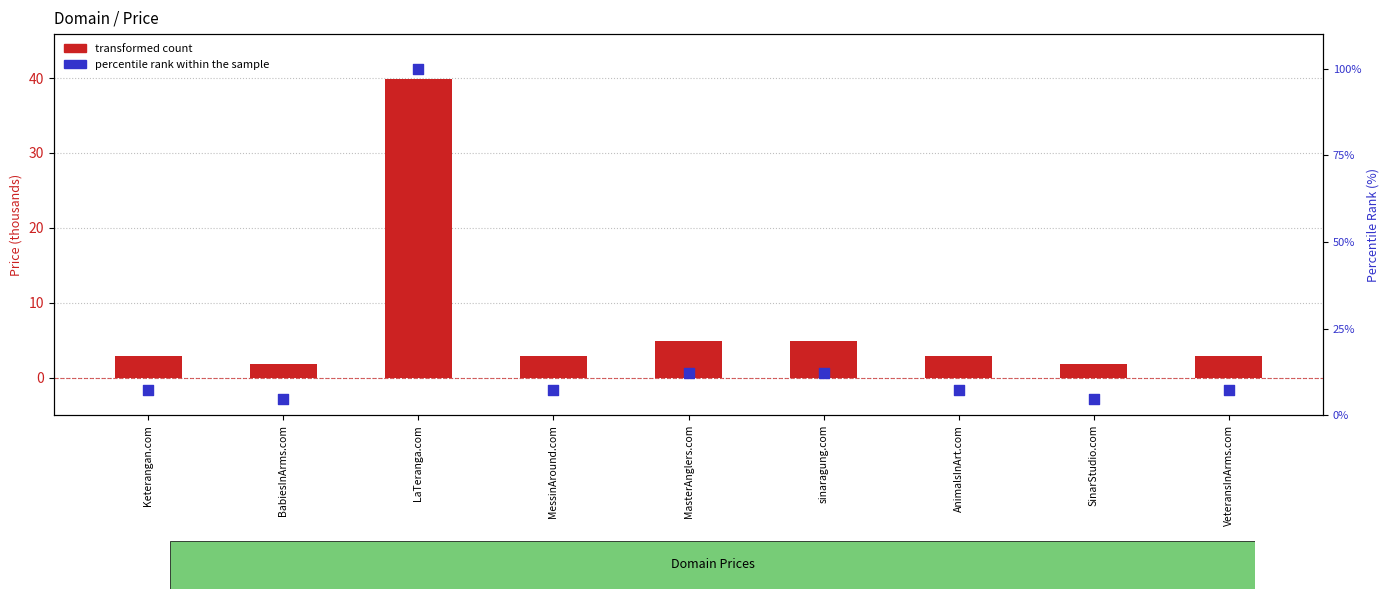

What are all the series names shown in the legend?

transformed count, percentile rank within the sample